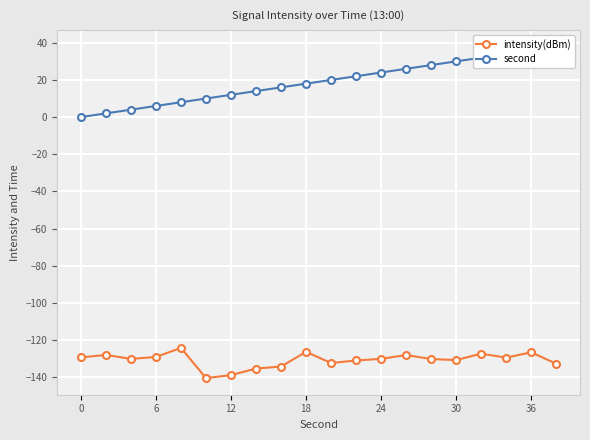

How many lines are shown in the chart?

2